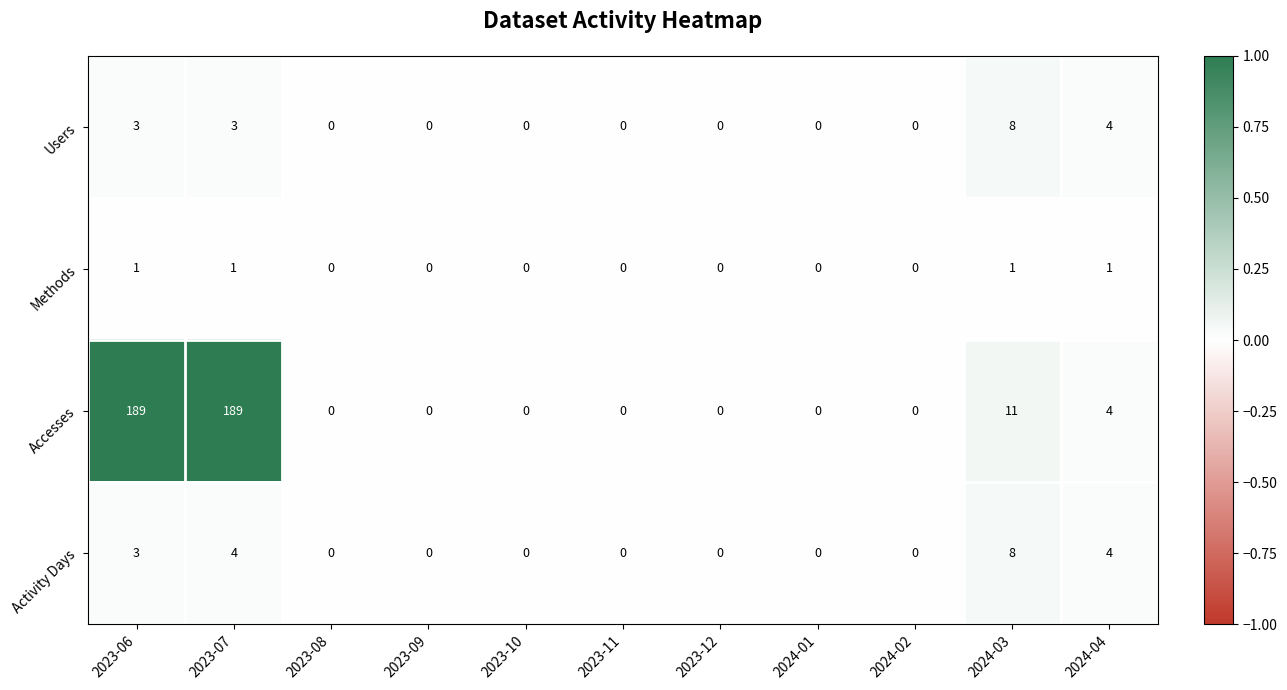

How many Activity Days values are between 0 and 4?

10